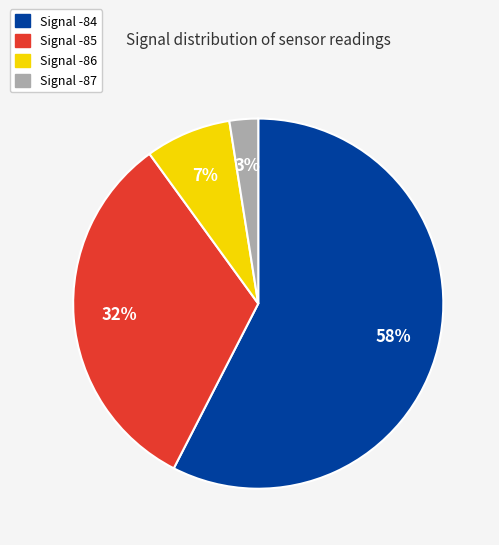

To the nearest percent, what is the average slice percentage?

25%